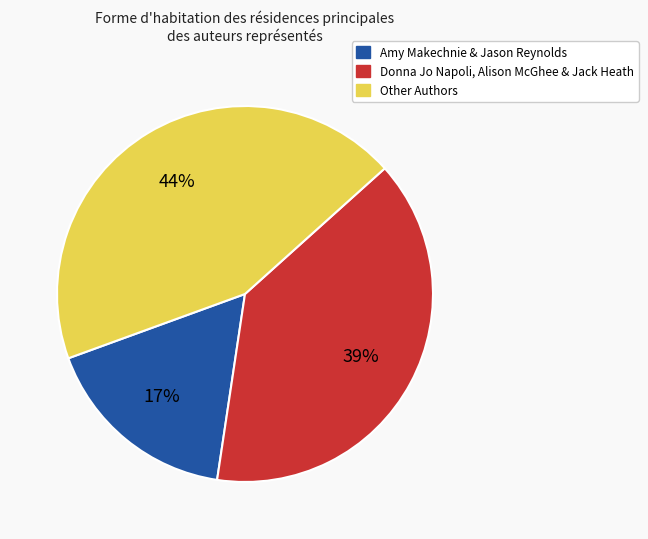

To the nearest percent, what is the average slice percentage?

33%